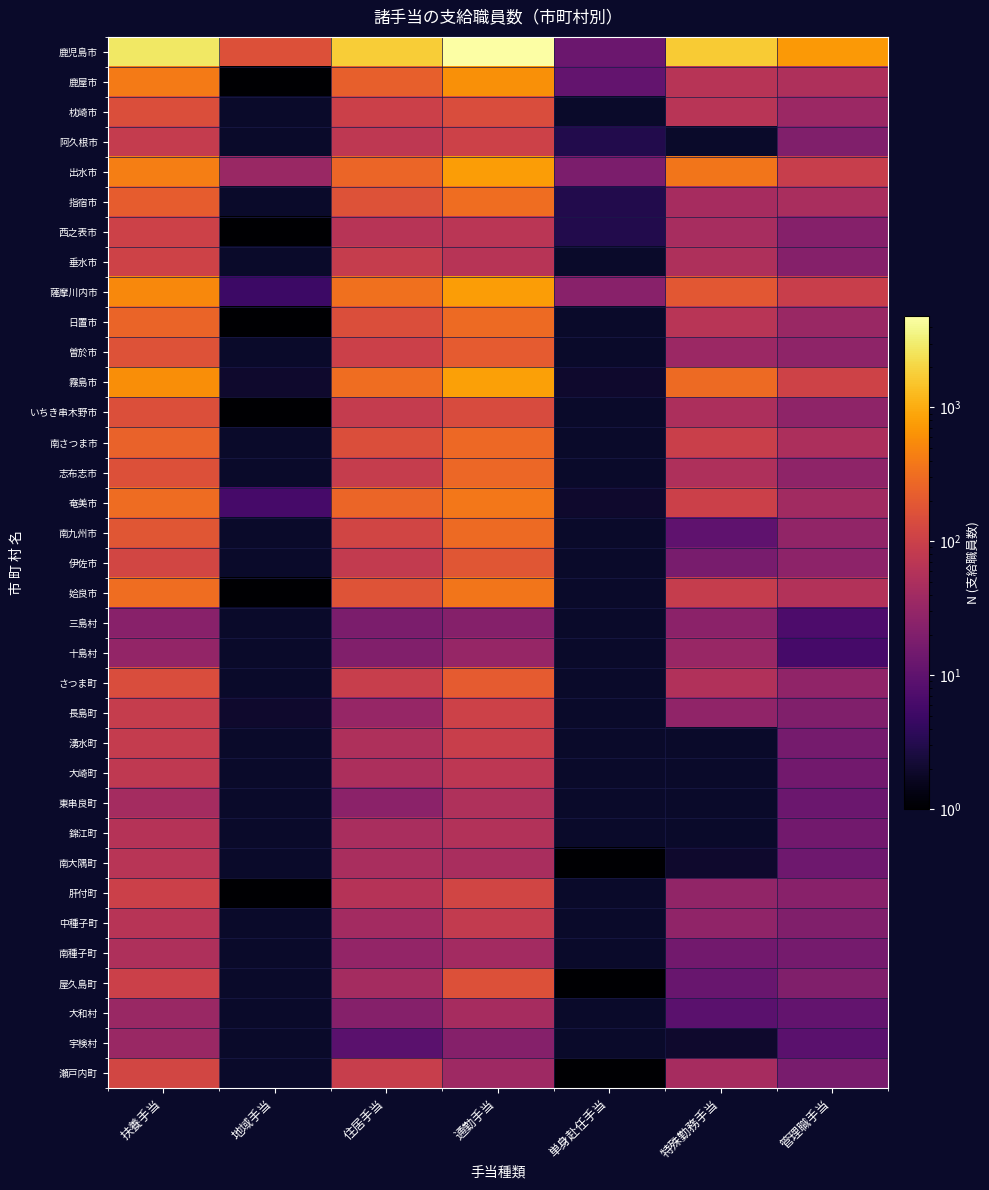

True or false: 西之表市 has a value of 1.0 at 地域手当.

True